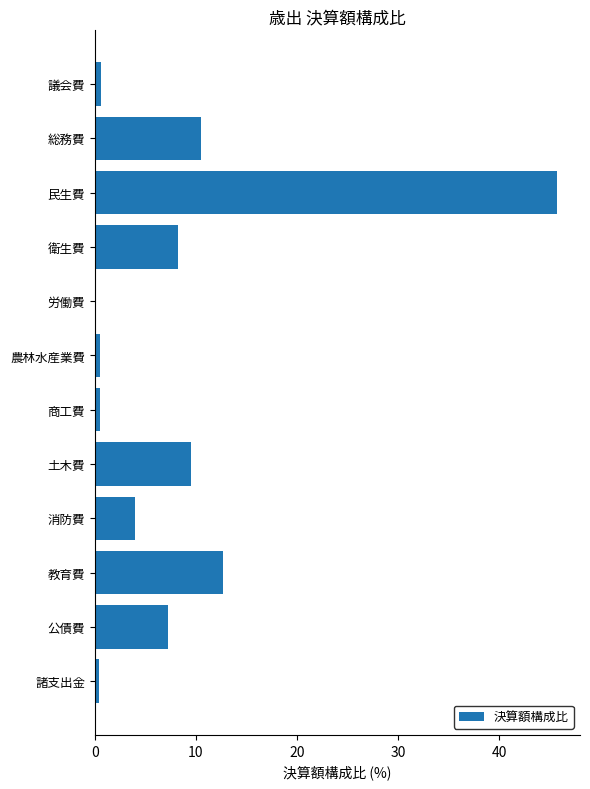

Between 教育費 and 消防費, which is larger?

教育費